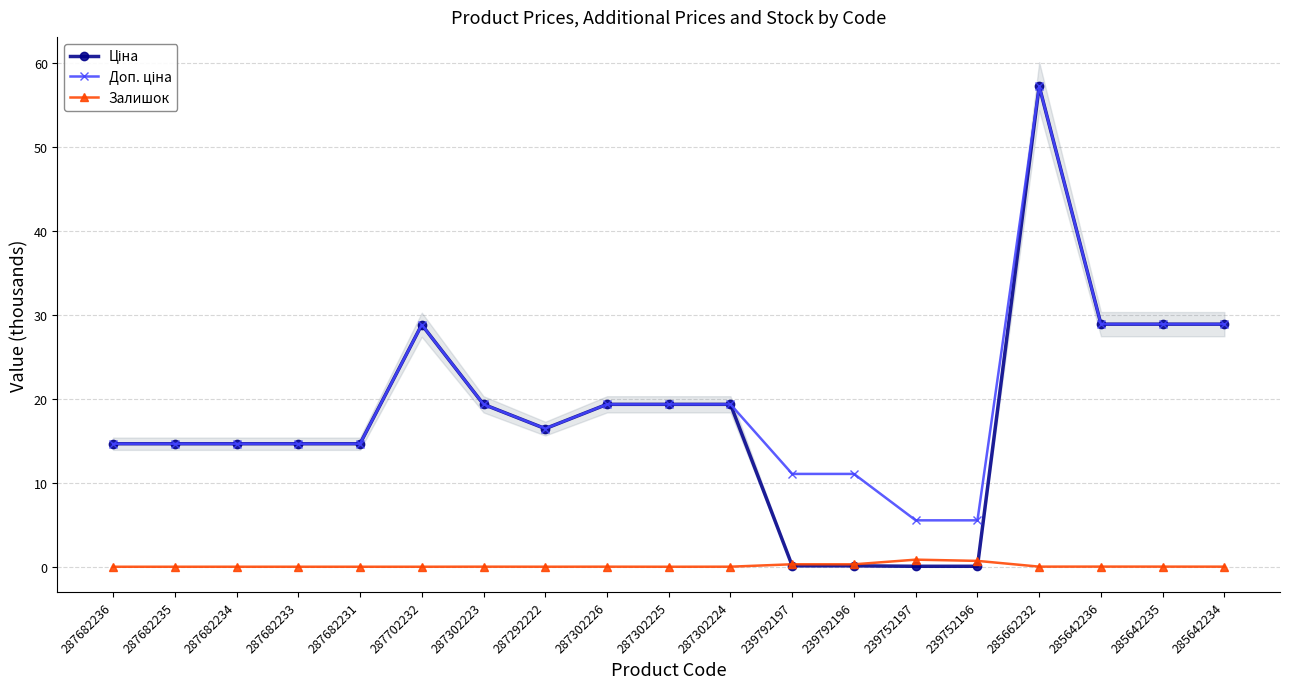

Which series ends up on top after the final intersection of Залишок and Ціна?

Ціна